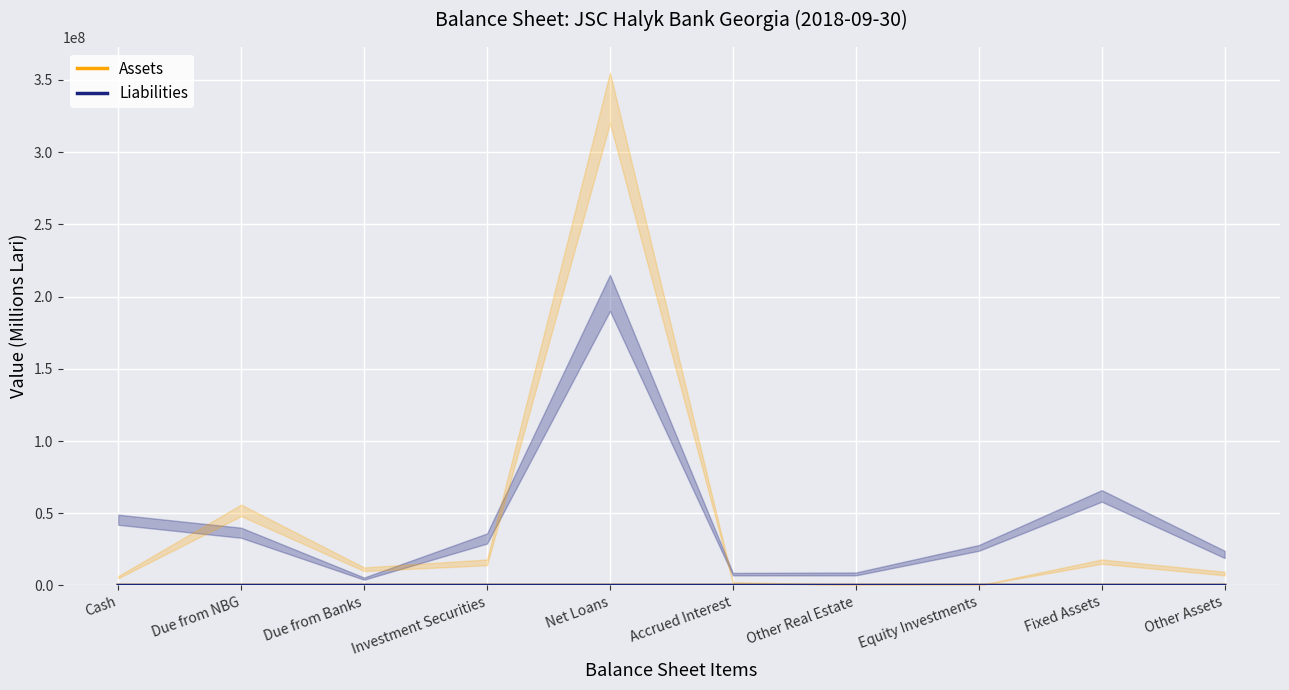

How many data points in Assets are above 11?

5